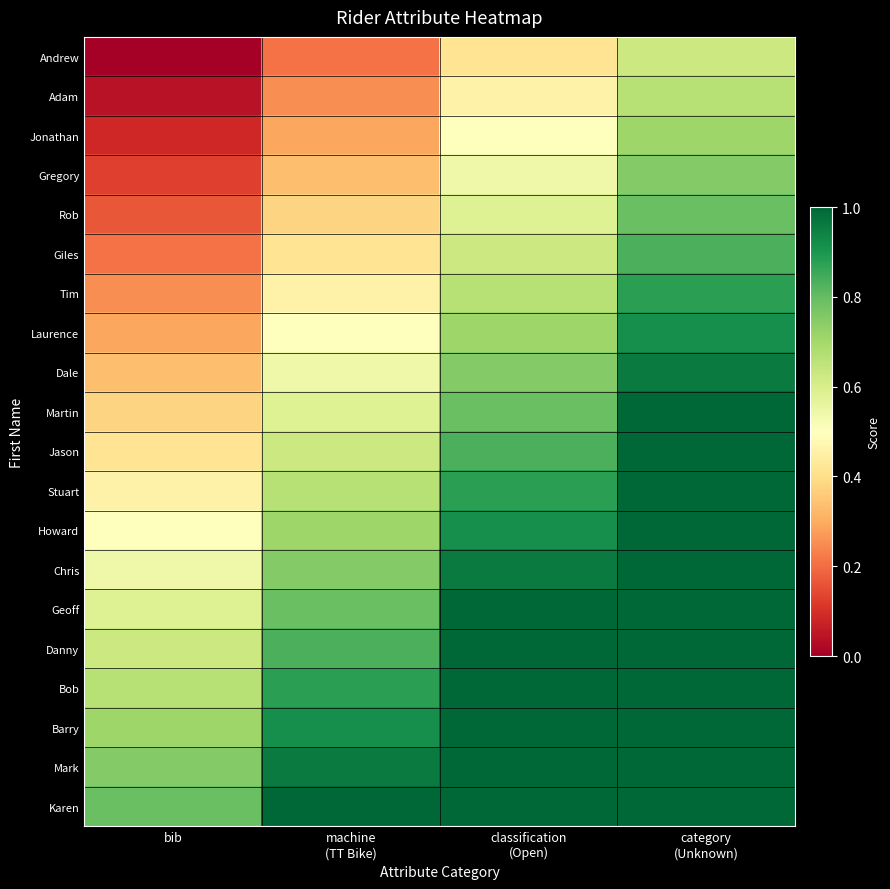

What is the spread (max minus min) of values at classification
(Open)?

0.8